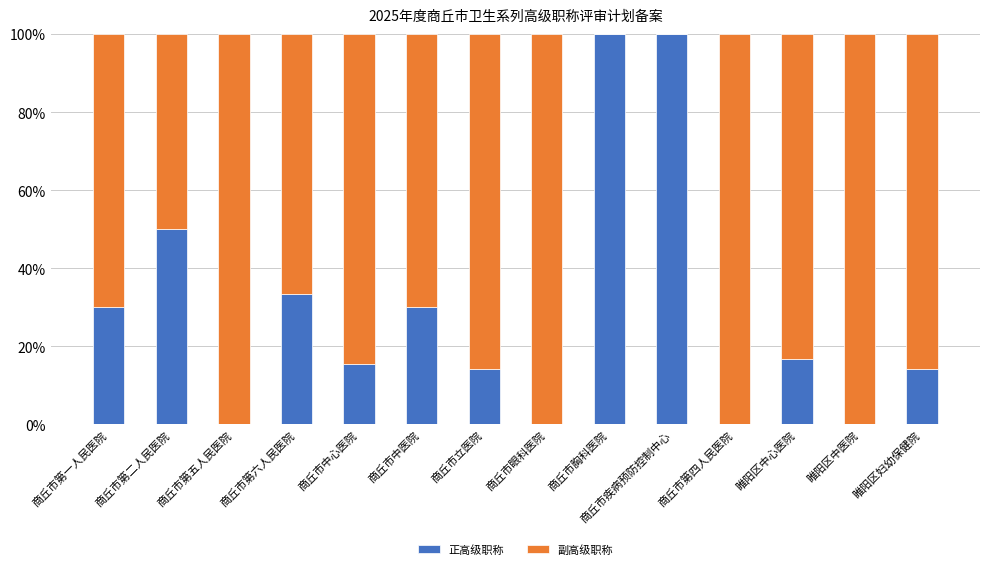

What is the total value across all series at 睢阳区妇幼保健院?

100.0